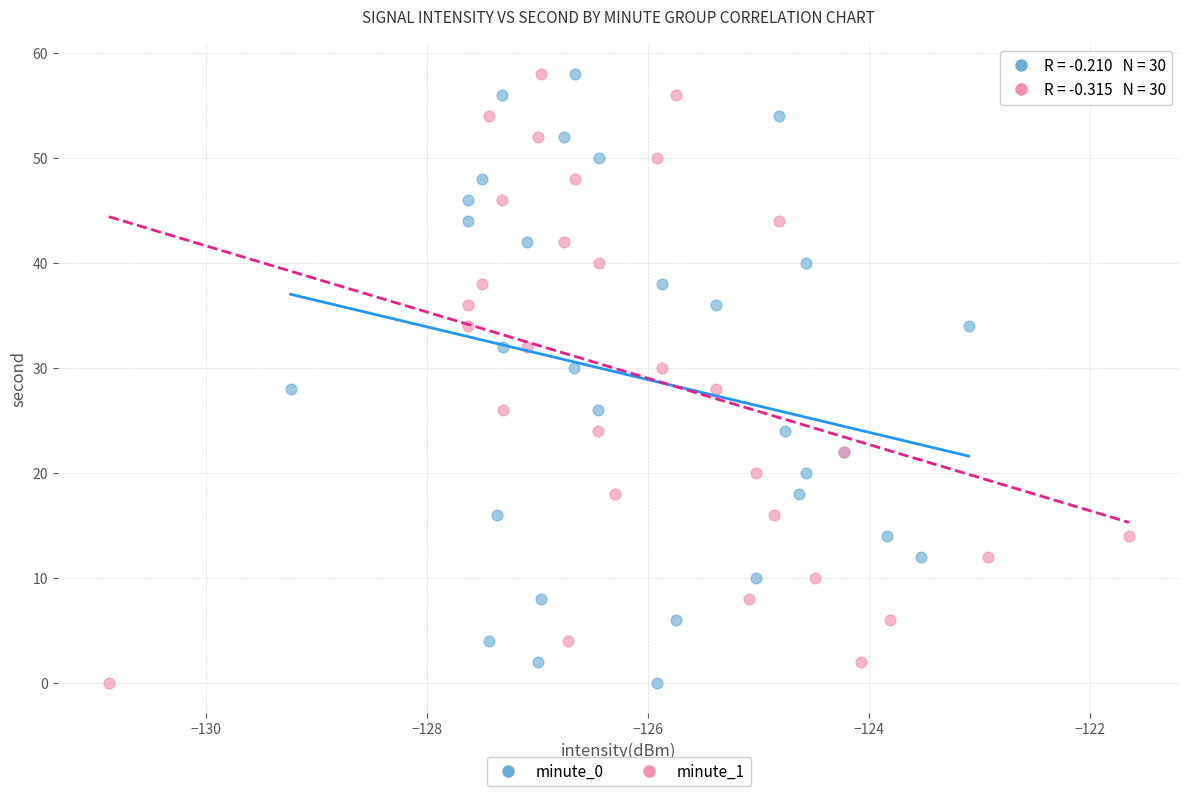

What are all the series names shown in the legend?

minute_0, minute_1